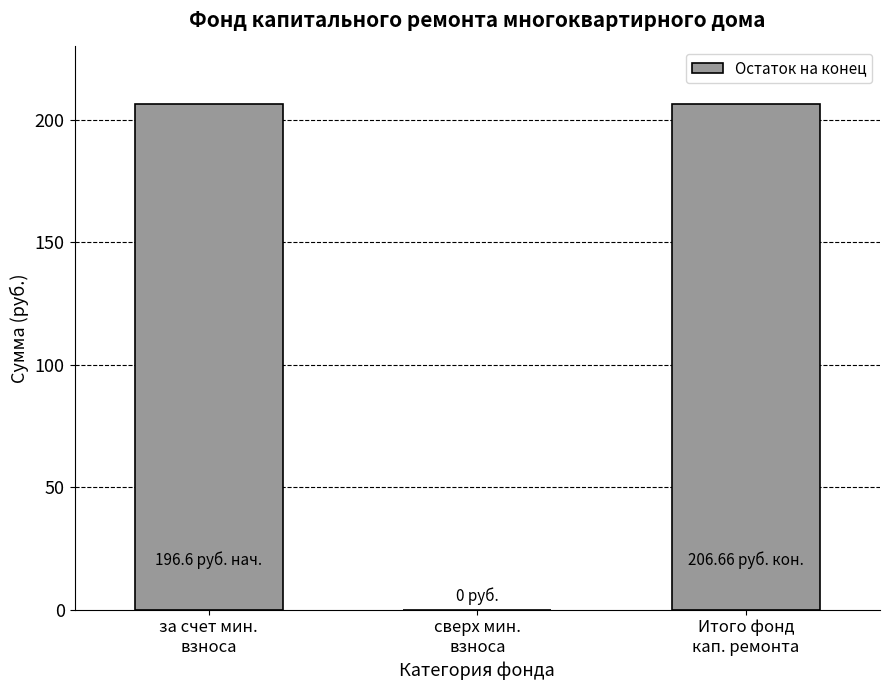

Are the bars horizontal?

No